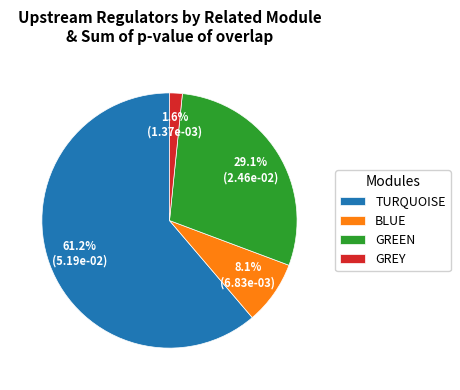

How much of the chart is everything except GREEN?

70.9%